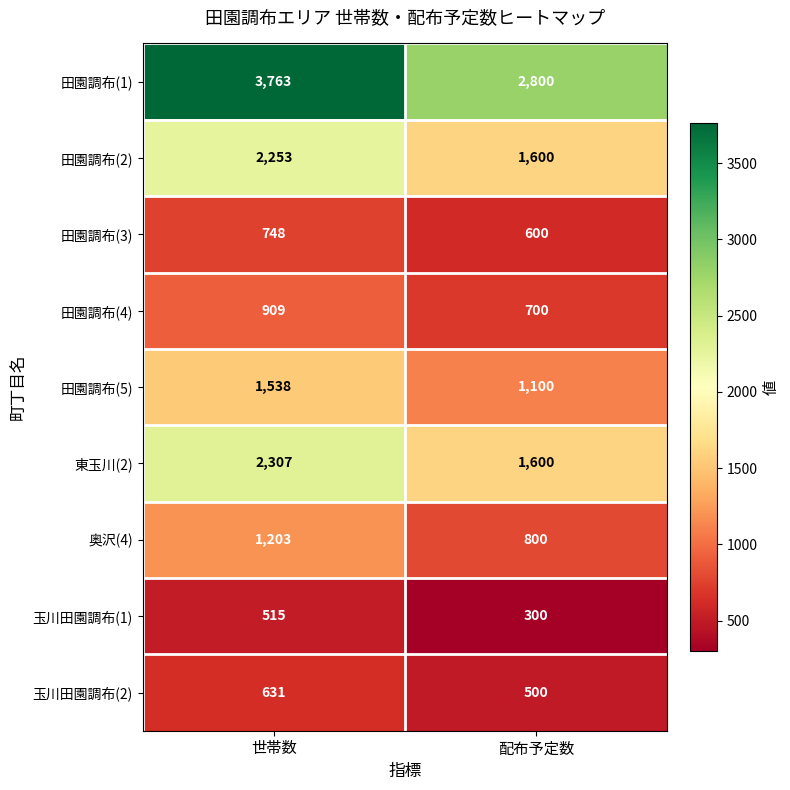

At which category is the sum across all series the highest?

世帯数